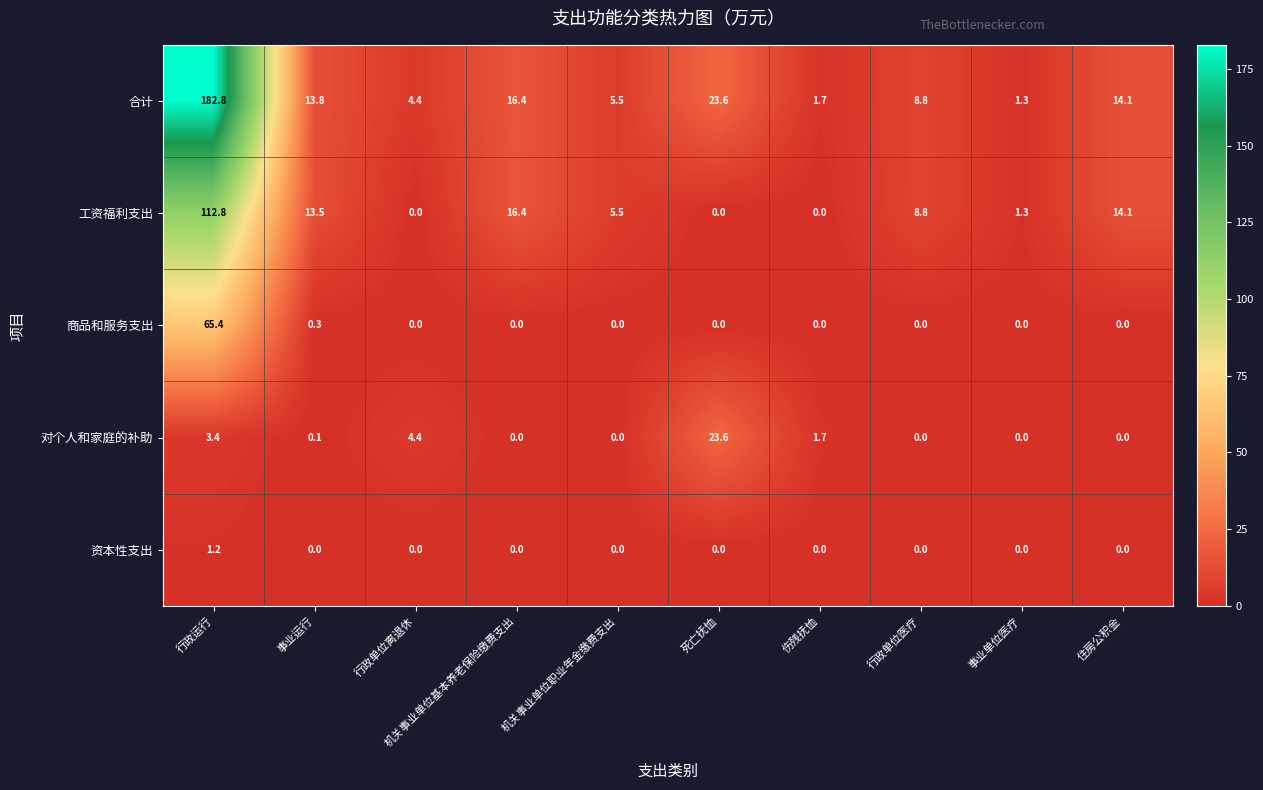

What is the maximum value for 商品和服务支出?

65.4